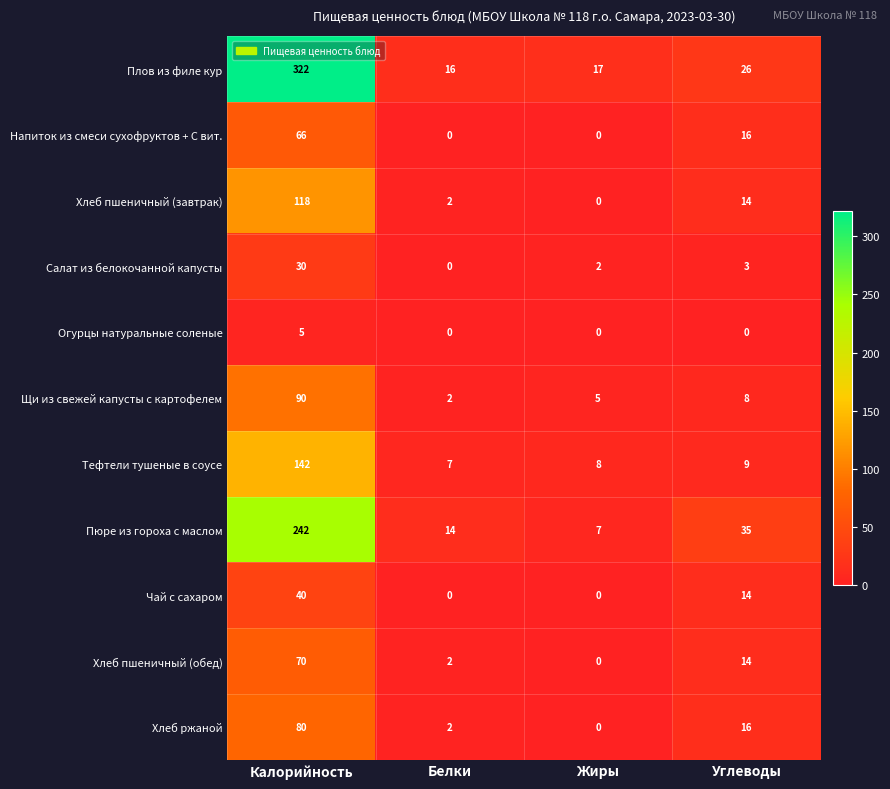

True or false: Хлеб пшеничный (завтрак) has a value of 1 at Белки.

False